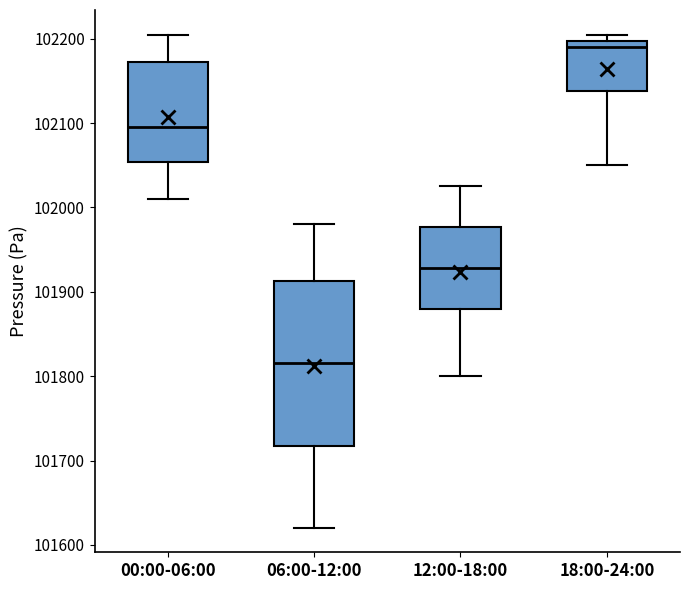

Which box is the tallest, from its lower edge to its upper edge?

06:00-12:00